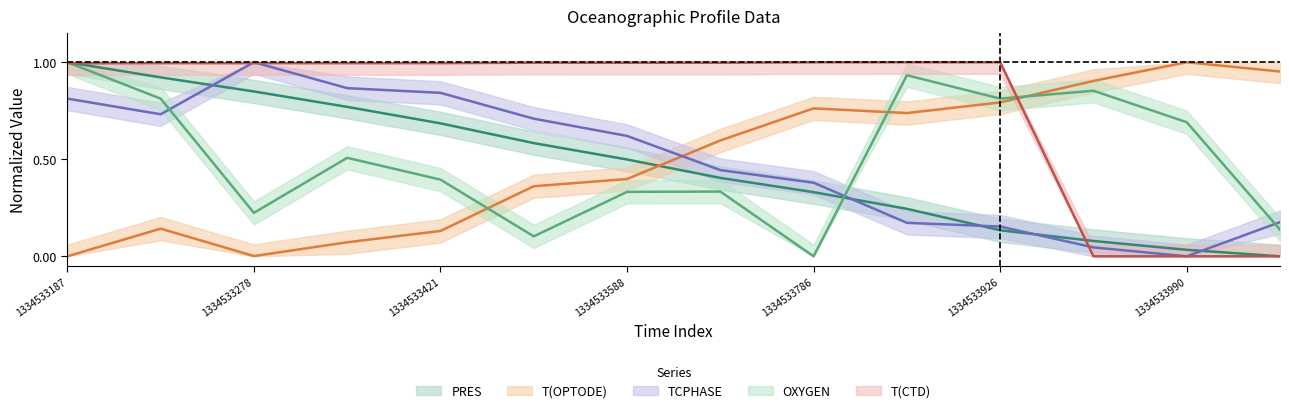

What is the difference between the highest and lowest values at 1334533926?

0.9